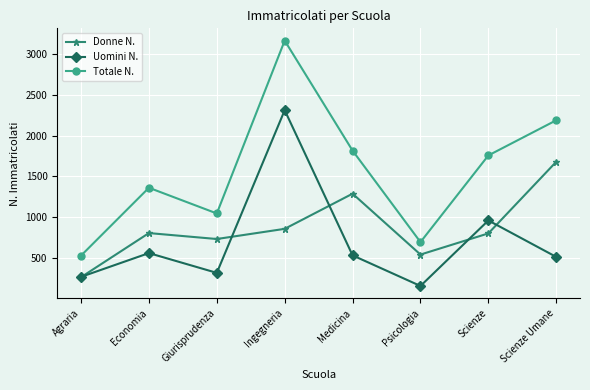

How many categories are shown in the chart?

8